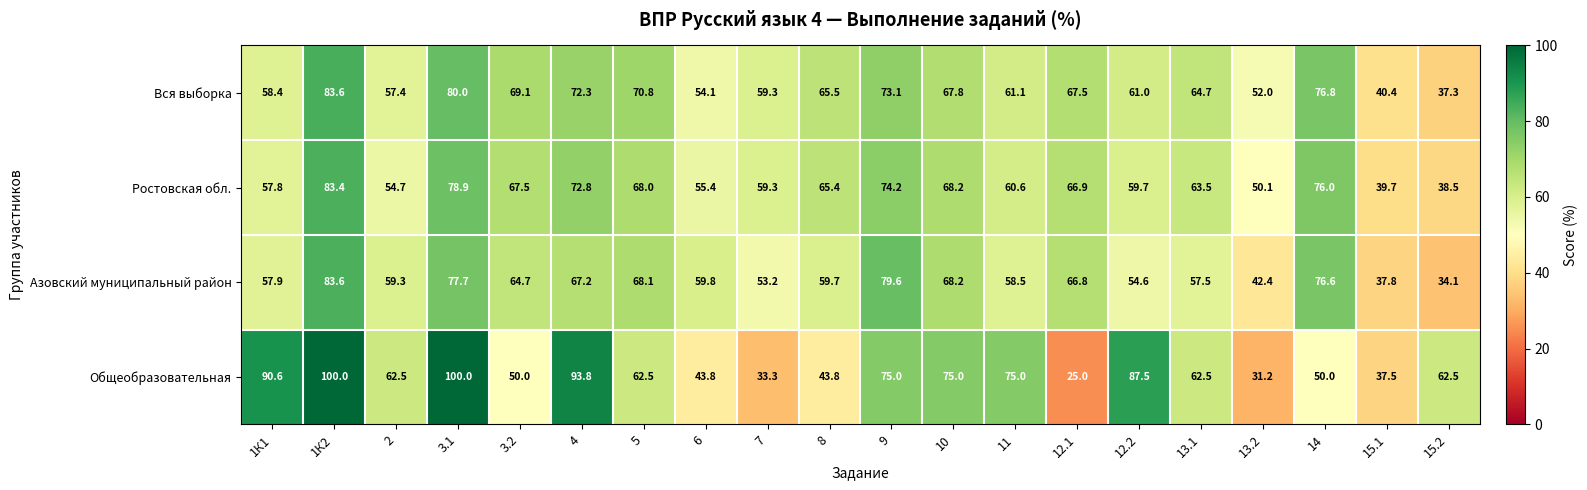

What is the minimum value for Ростовская обл.?

38.5